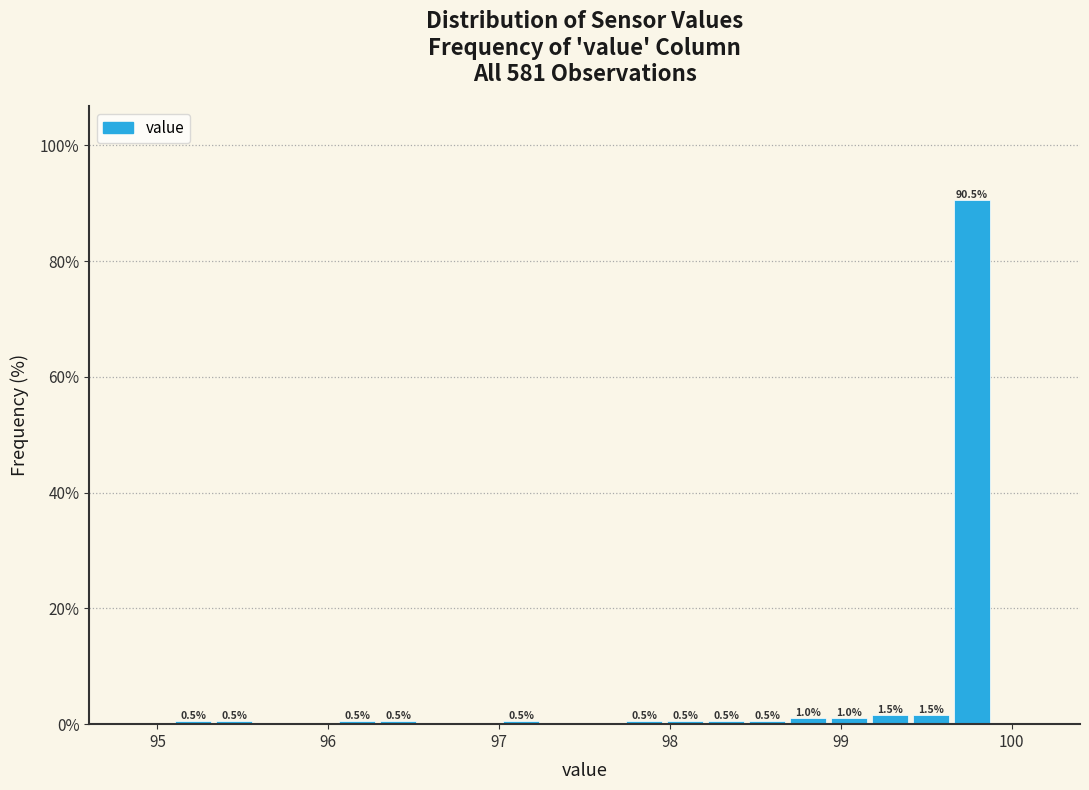

Read against the x-axis, roughly where is the centre of the tallest bar?

99.8